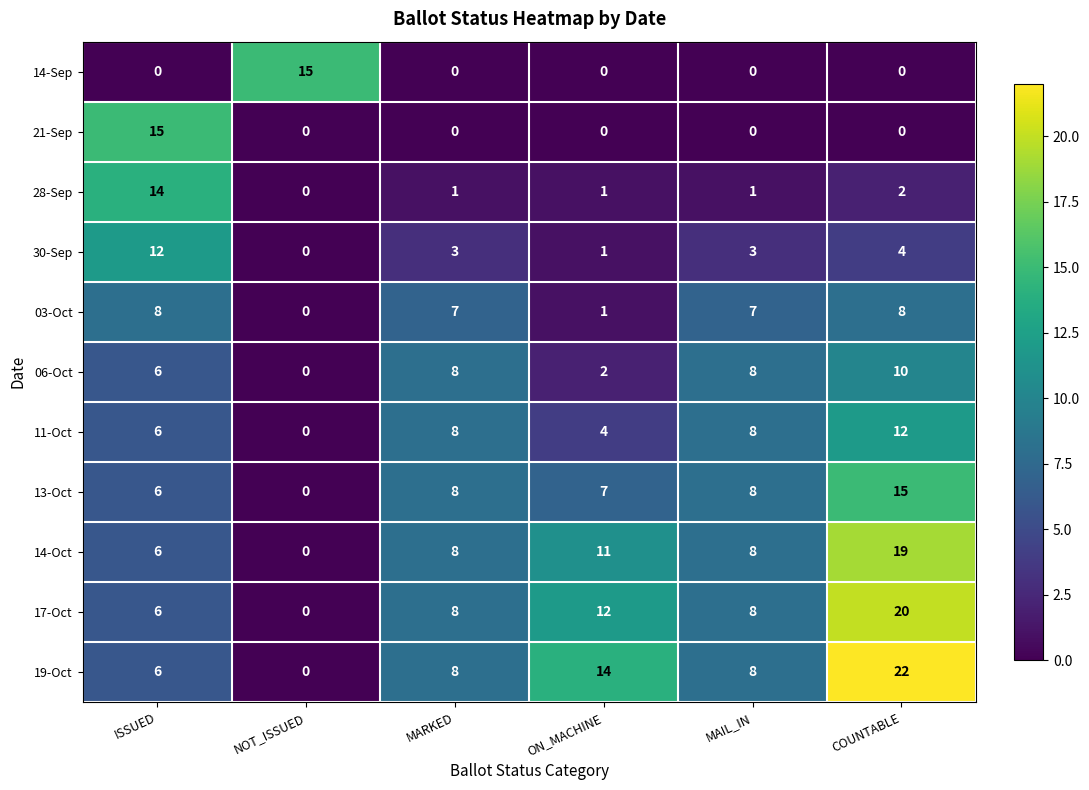

Which series has the largest total across all categories?

19-Oct